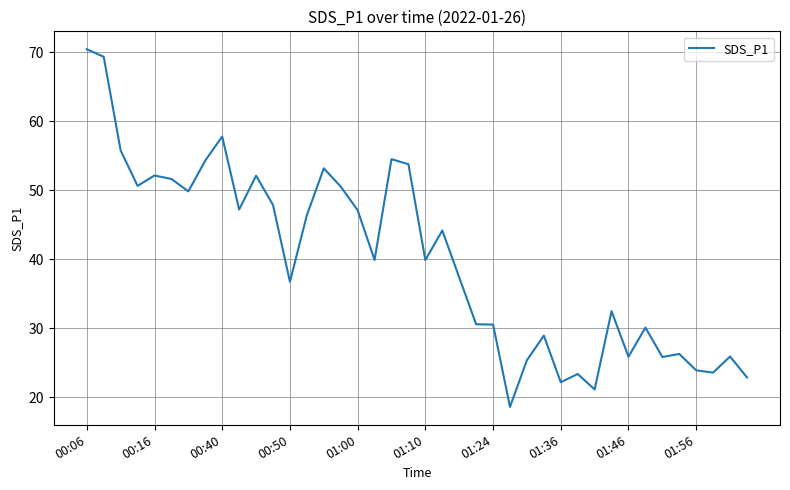

What is the difference between the maximum and second lowest values?

49.3